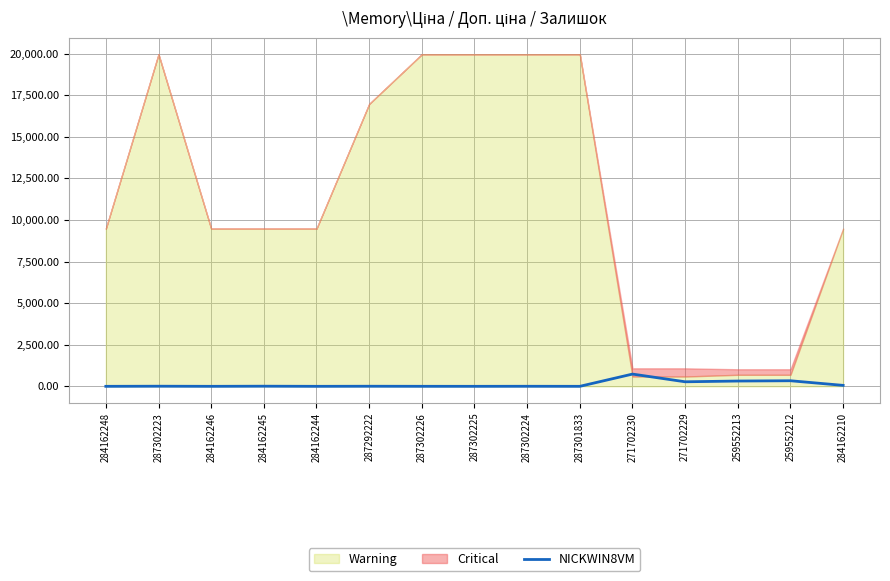

Which label corresponds to the smallest value in the chart?

284162248